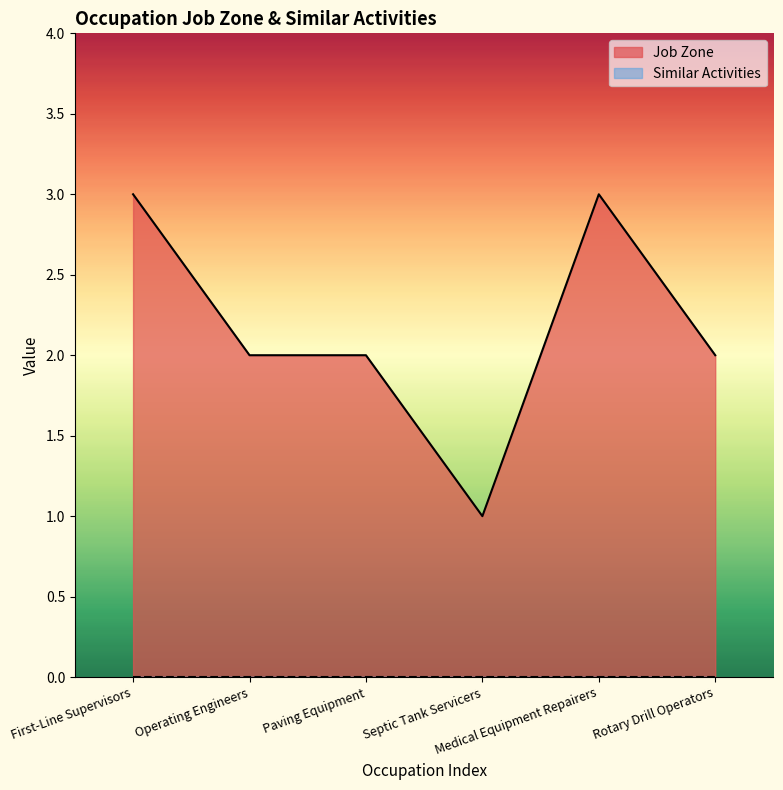

Is it true that the value at Rotary Drill Operators is 1?

False